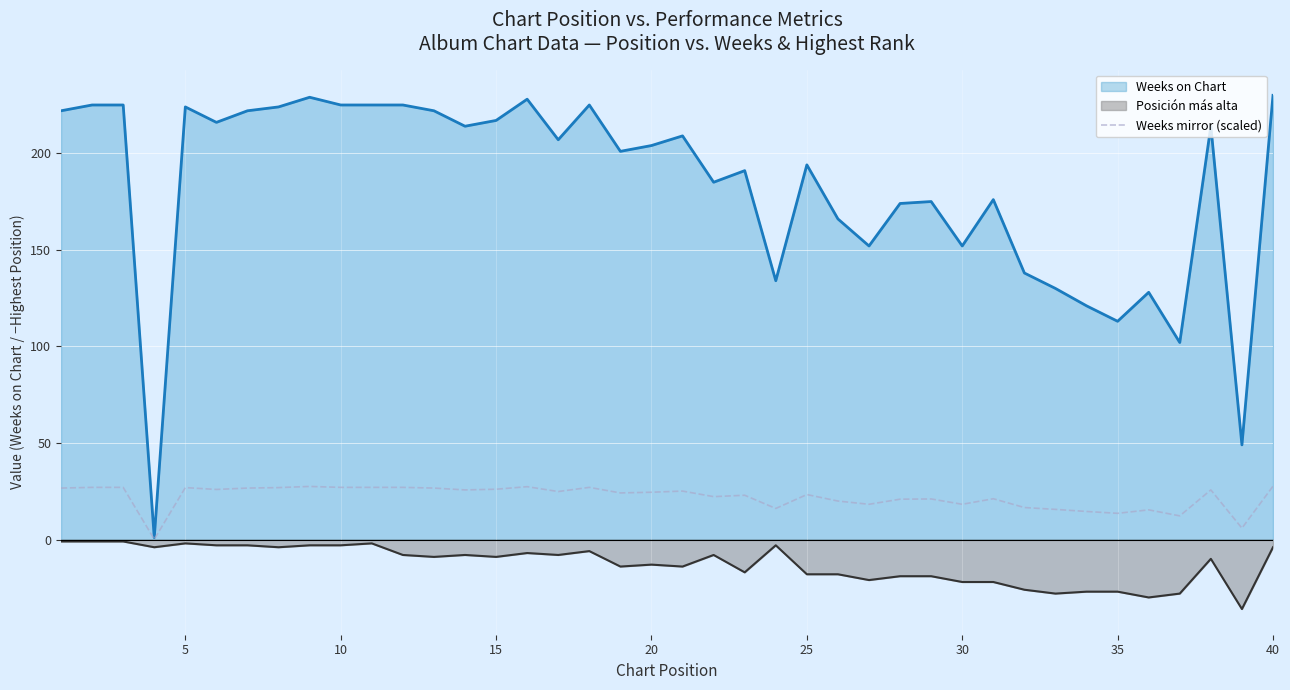

Rank the series by their maximum value, from highest to lowest.

Weeks on Chart, Weeks mirror (scaled), Posición más alta